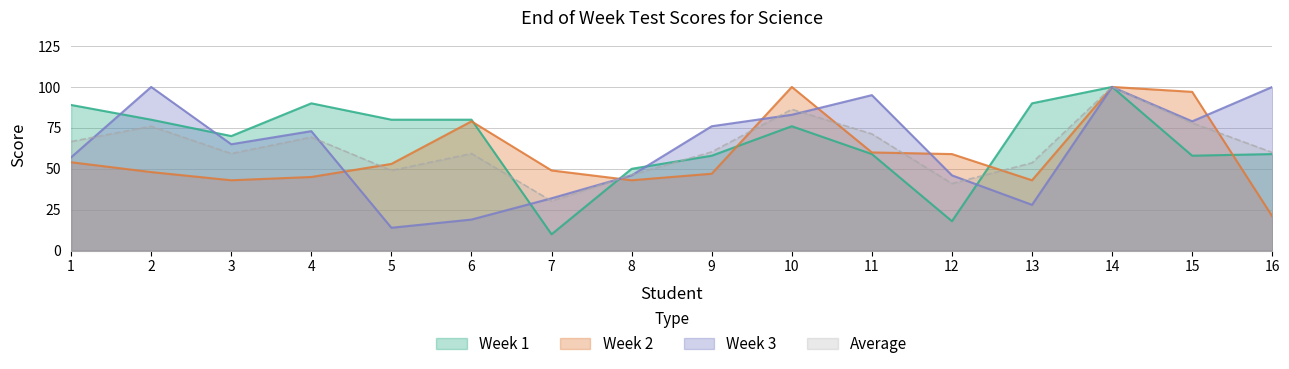

Which has a higher value, 10 or 4?

4